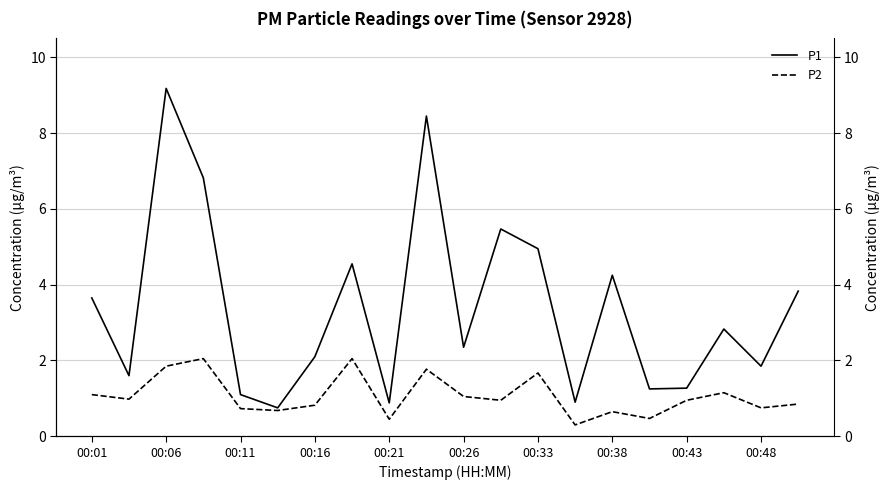

Reading right to left, transcribe all the data shown in this chart.

P1: 3.8	1.9	2.8	1.3	1.2	4.2	0.9	5.0	5.5	2.4	8.4	0.9	4.5	2.1	0.8	1.1	6.8	9.2	1.6	3.6
P2: 0.8	0.8	1.1	0.9	0.5	0.7	0.3	1.7	0.9	1.1	1.8	0.5	2.0	0.8	0.7	0.7	2.0	1.9	1.0	1.1